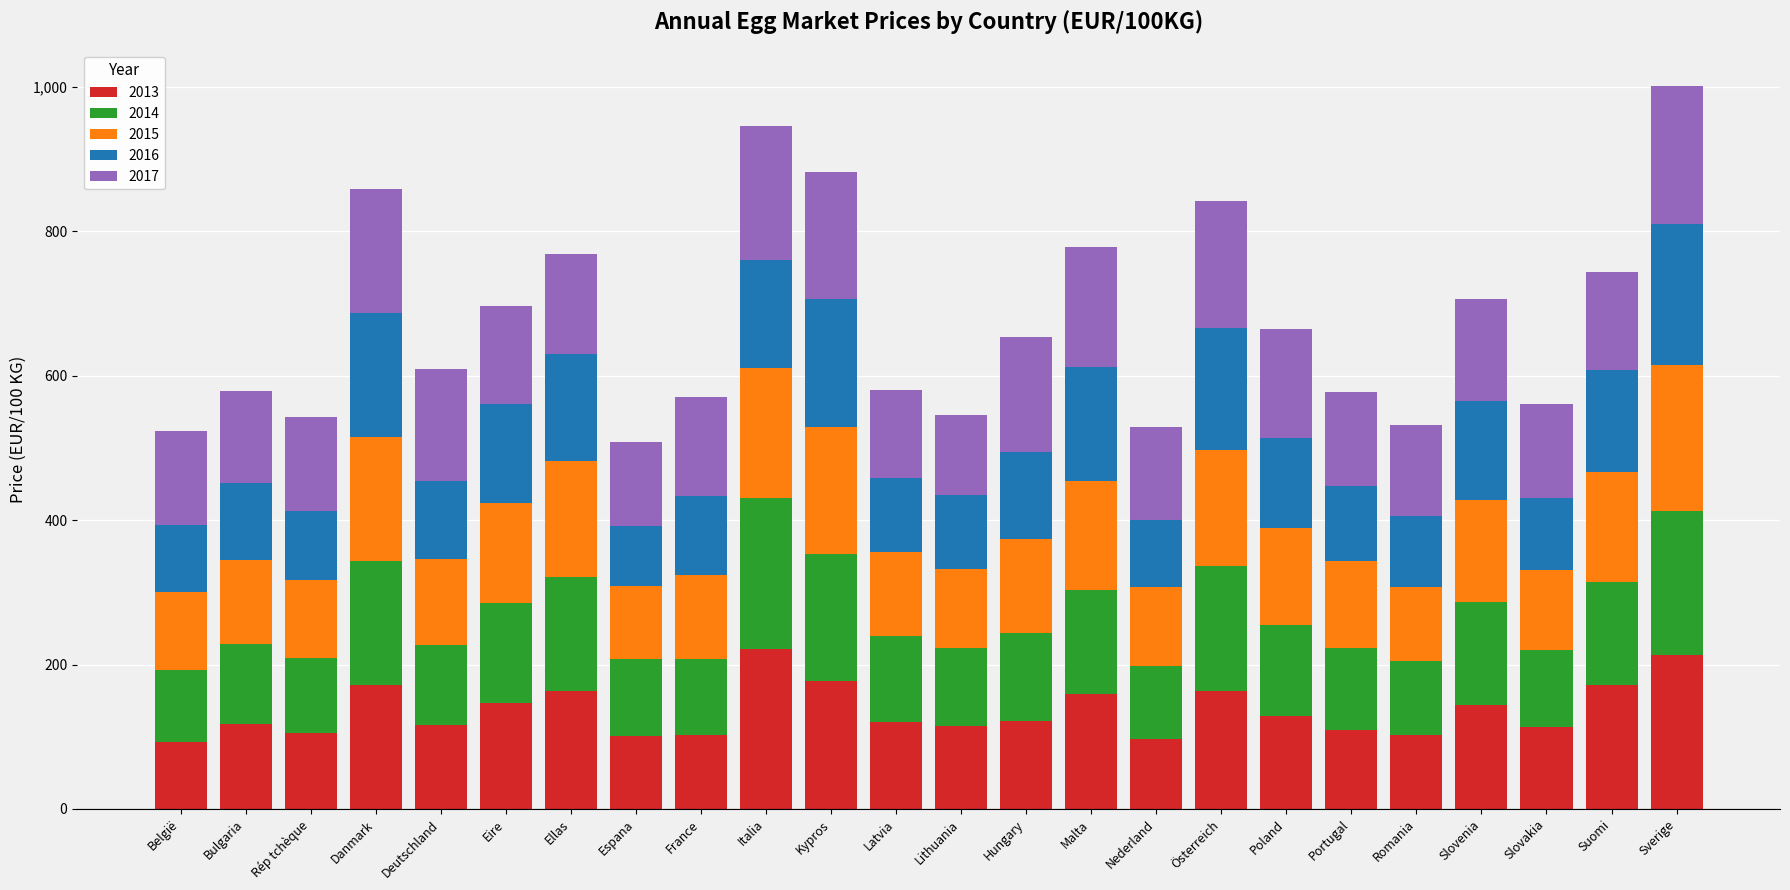

What is the total value across all series at Sverige?

1001.7